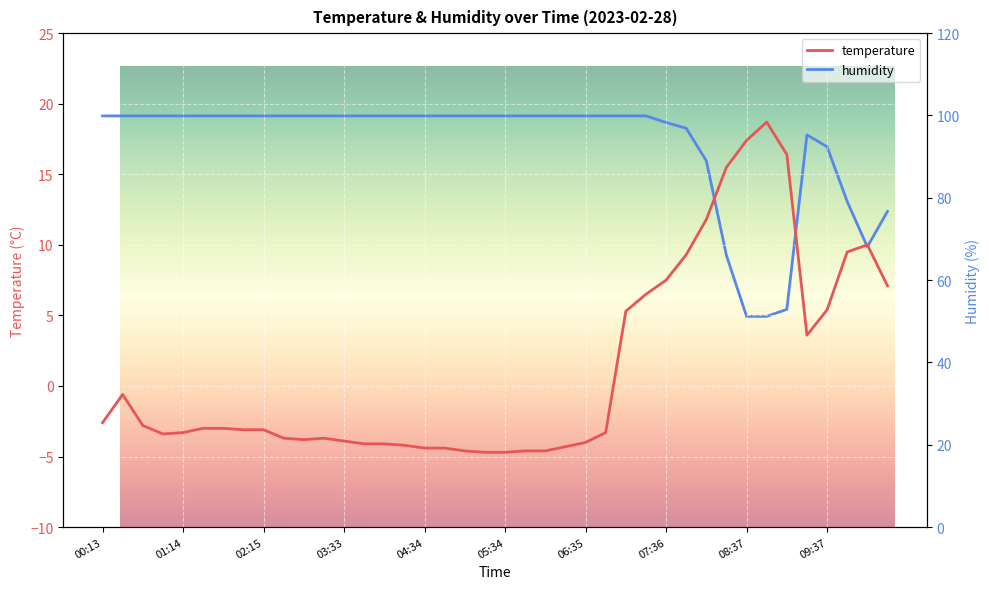

Reading left to right, transcribe all the data shown in this chart.

temperature: 00:13=-2.6	00:29=-0.6	00:44=-2.8	00:59=-3.4	01:14=-3.3	01:29=-3.0	01:45=-3.0	02:00=-3.1	02:15=-3.1	02:46=-3.7	03:02=-3.8	03:17=-3.7	03:33=-3.9	03:48=-4.1	04:03=-4.1	04:18=-4.2	04:34=-4.4	04:49=-4.4	05:04=-4.6	05:19=-4.7	05:34=-4.7	05:49=-4.6	06:05=-4.6	06:20=-4.3	06:35=-4.0	06:50=-3.3	07:05=5.3	07:21=6.5	07:36=7.5	07:51=9.3	08:06=11.8	08:21=15.5	08:37=17.4	08:52=18.7	09:07=16.4	09:22=3.6	09:37=5.4	09:52=9.5	10:08=10.0	10:23=7.1
humidity: 00:13=99.9	00:29=99.9	00:44=99.9	00:59=99.9	01:14=99.9	01:29=99.9	01:45=99.9	02:00=99.9	02:15=99.9	02:46=99.9	03:02=99.9	03:17=99.9	03:33=99.9	03:48=99.9	04:03=99.9	04:18=99.9	04:34=99.9	04:49=99.9	05:04=99.9	05:19=99.9	05:34=99.9	05:49=99.9	06:05=99.9	06:20=99.9	06:35=99.9	06:50=99.9	07:05=99.9	07:21=99.9	07:36=98.3	07:51=96.9	08:06=89.0	08:21=66.0	08:37=51.2	08:52=51.2	09:07=52.9	09:22=95.3	09:37=92.4	09:52=79.1	10:08=68.1	10:23=76.7